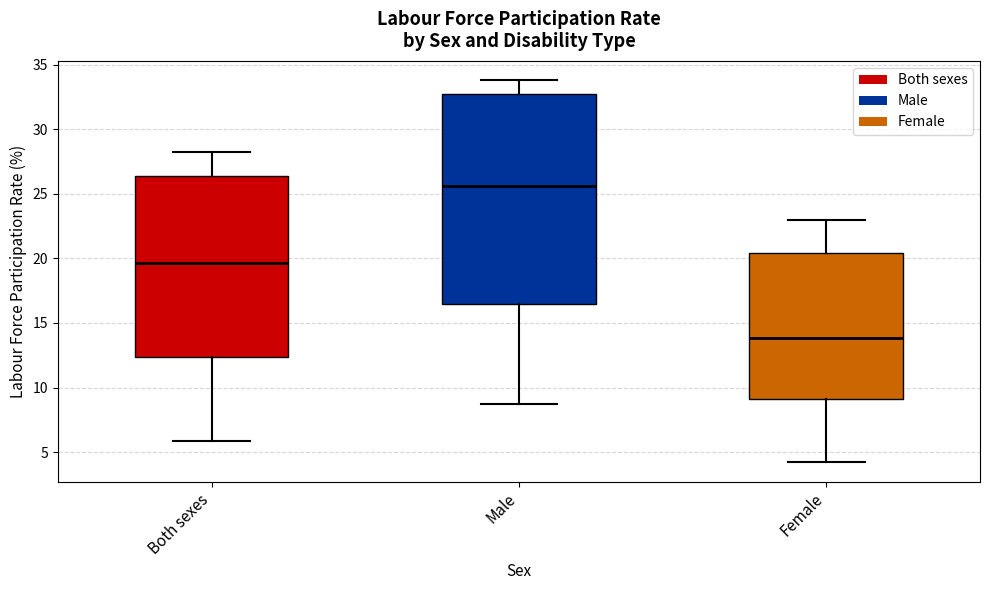

Where does the lower whisker of the box for Both sexes end on the y-axis? The values are not printed on the chart, so give them approximately, as read against the axis.

6.0